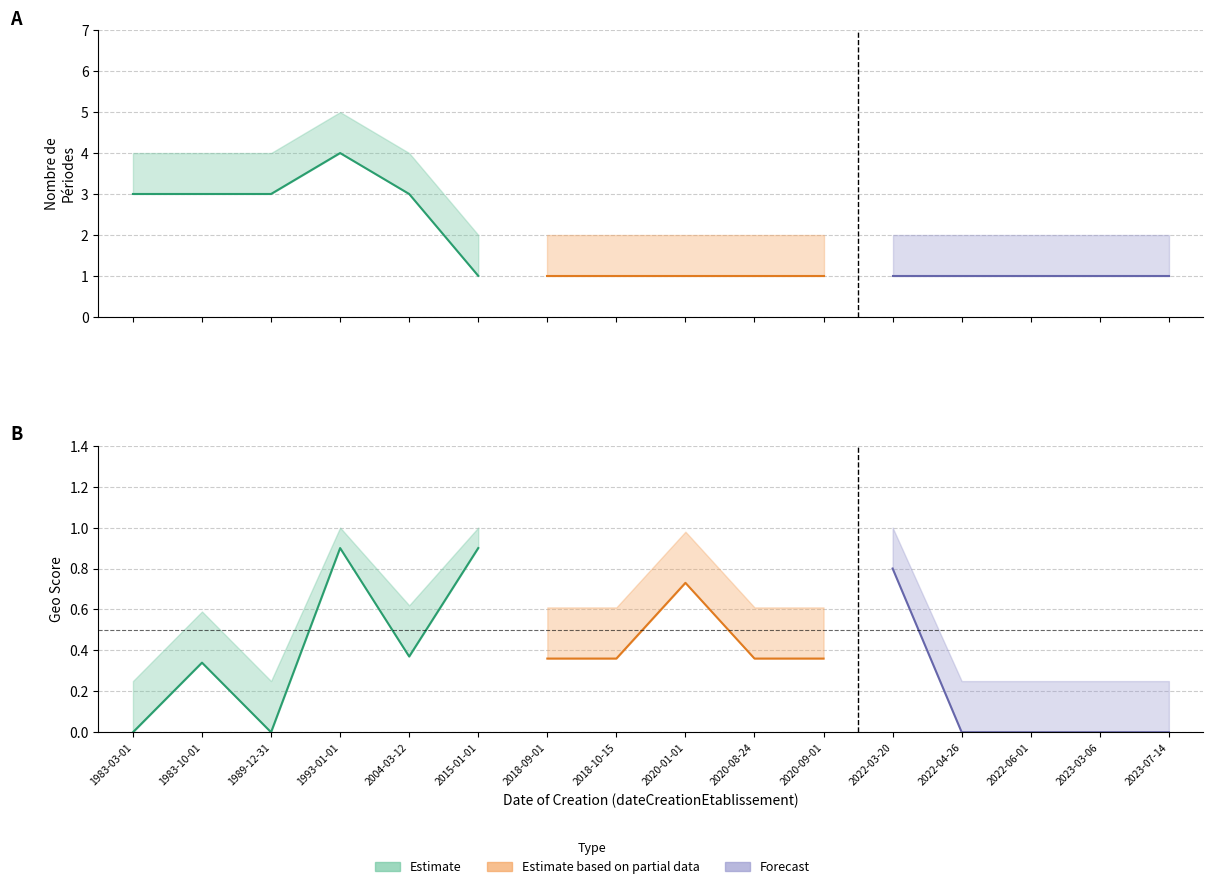

How many distinct data groups are displayed?

3